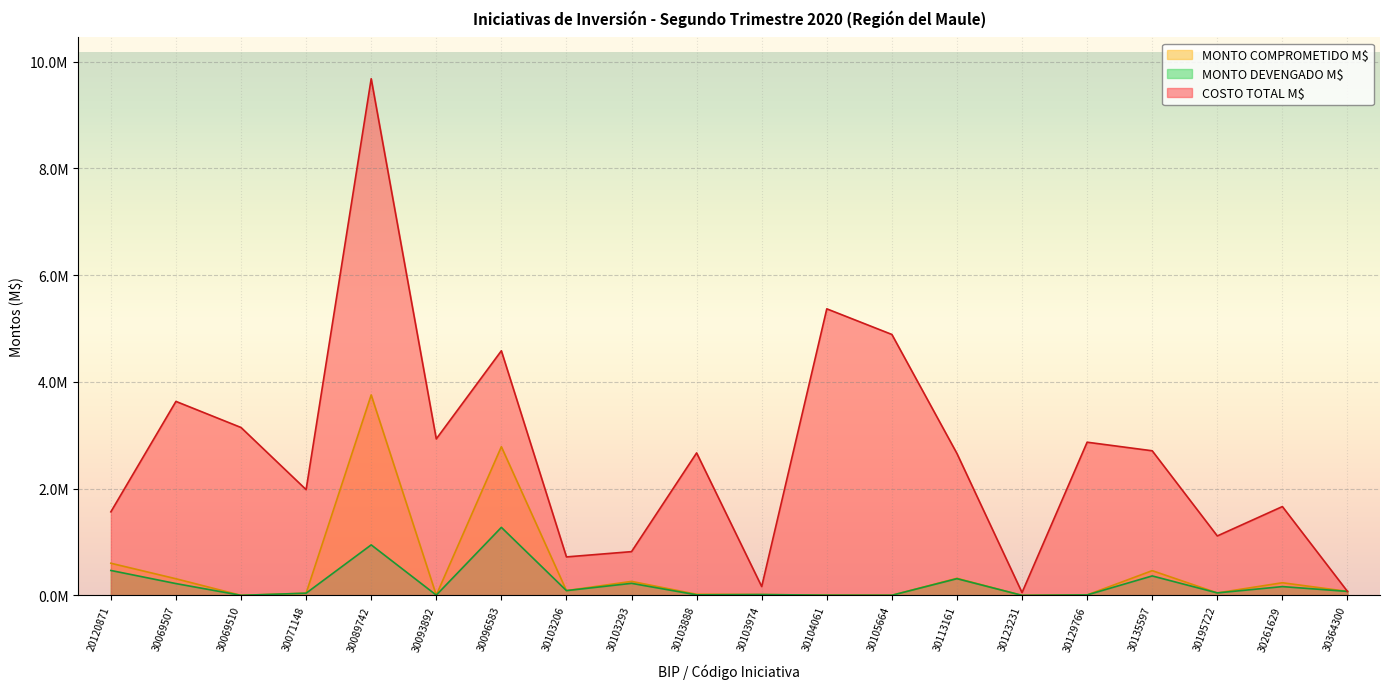

True or false: MONTO COMPROMETIDO M$ and MONTO DEVENGADO M$ intersect in this chart.

False